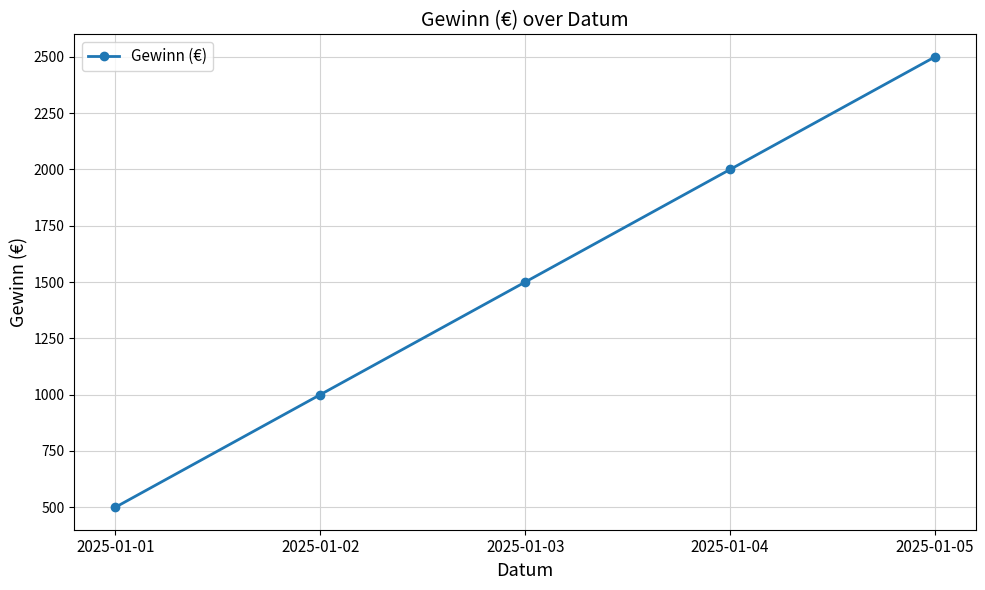

What is the difference between the maximum and second lowest values?

1500